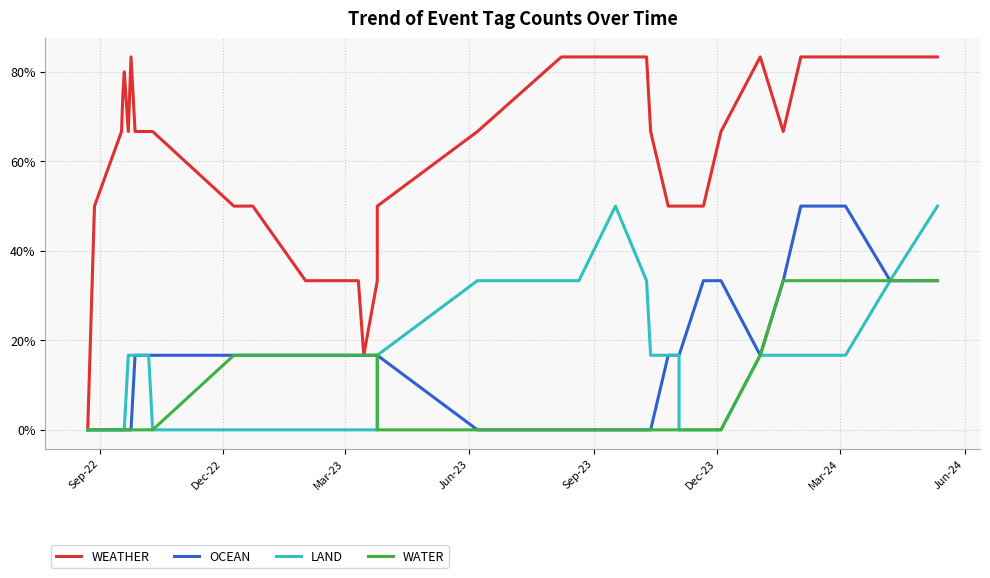

How many lines are shown in the chart?

4